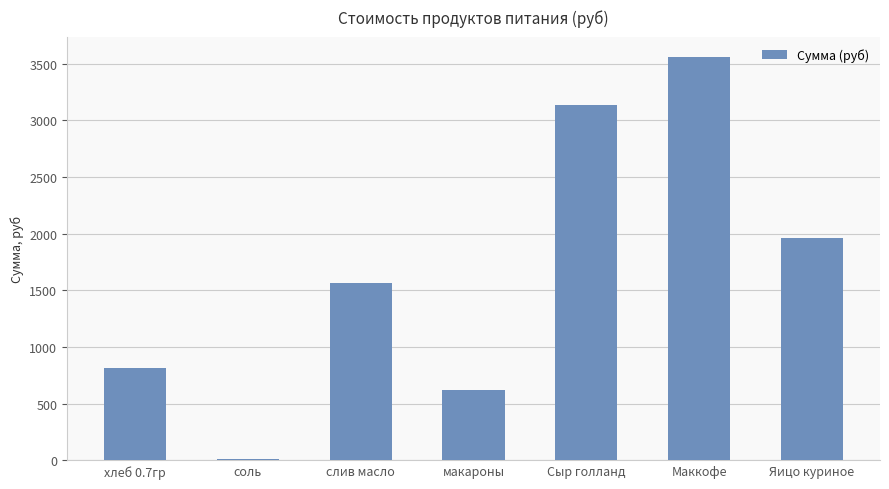

What is the difference between the values at Сыр голланд and слив масло?

1570.4